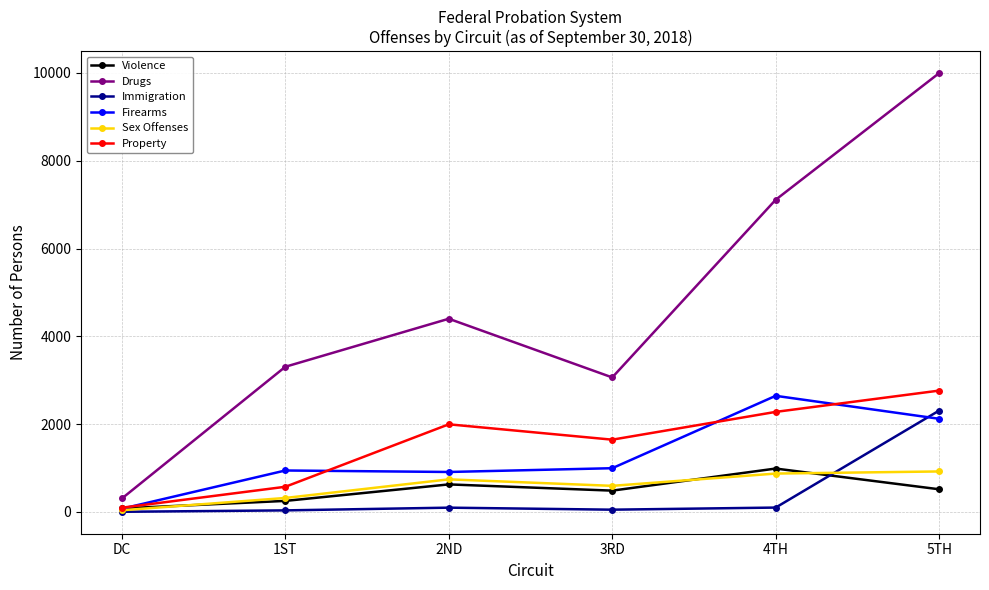

What is the label of the 4th point from the left?

3RD